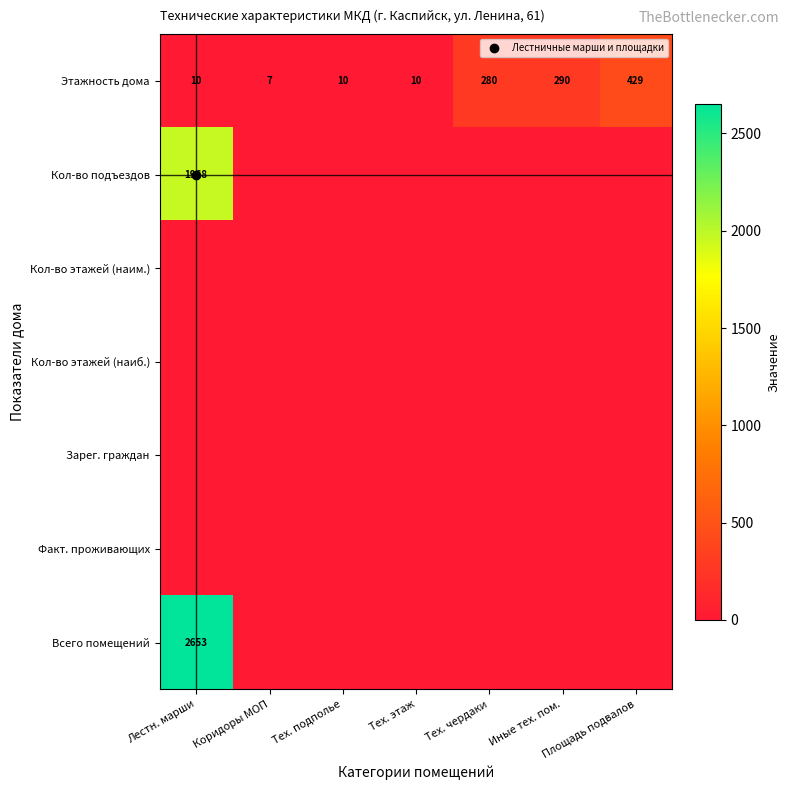

Rank the series by their maximum value, from highest to lowest.

Всего помещений, Кол-во подъездов, Этажность дома, Кол-во этажей (наим.), Кол-во этажей (наиб.), Зарег. граждан, Факт. проживающих